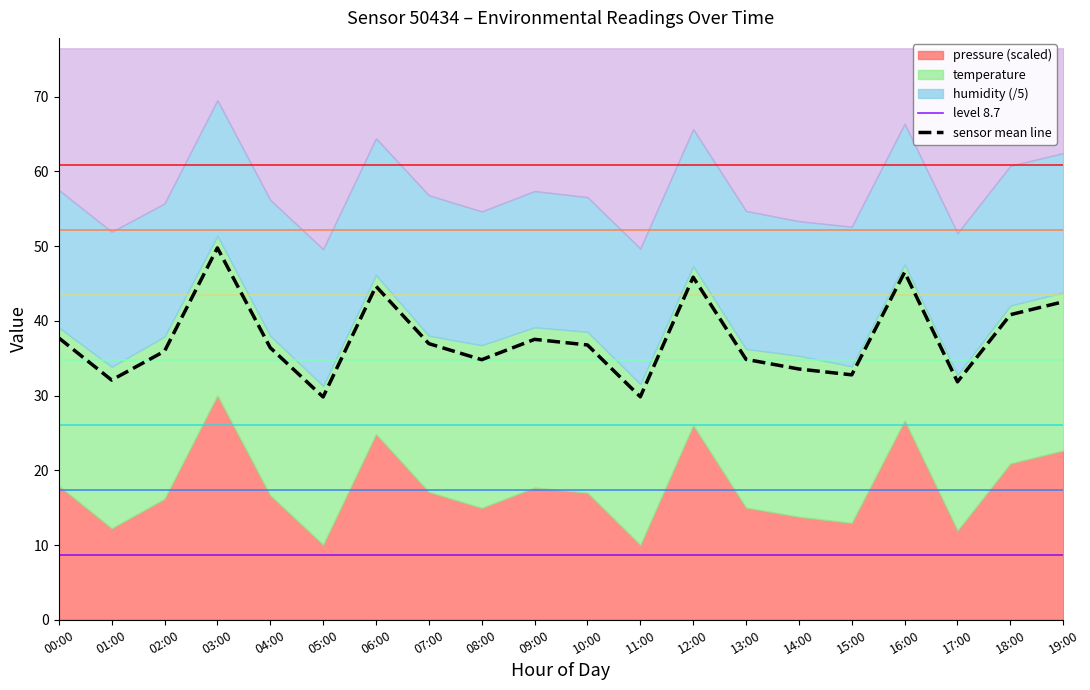

Is it true that level 8.7 equals 8.7 at 04:00?

True